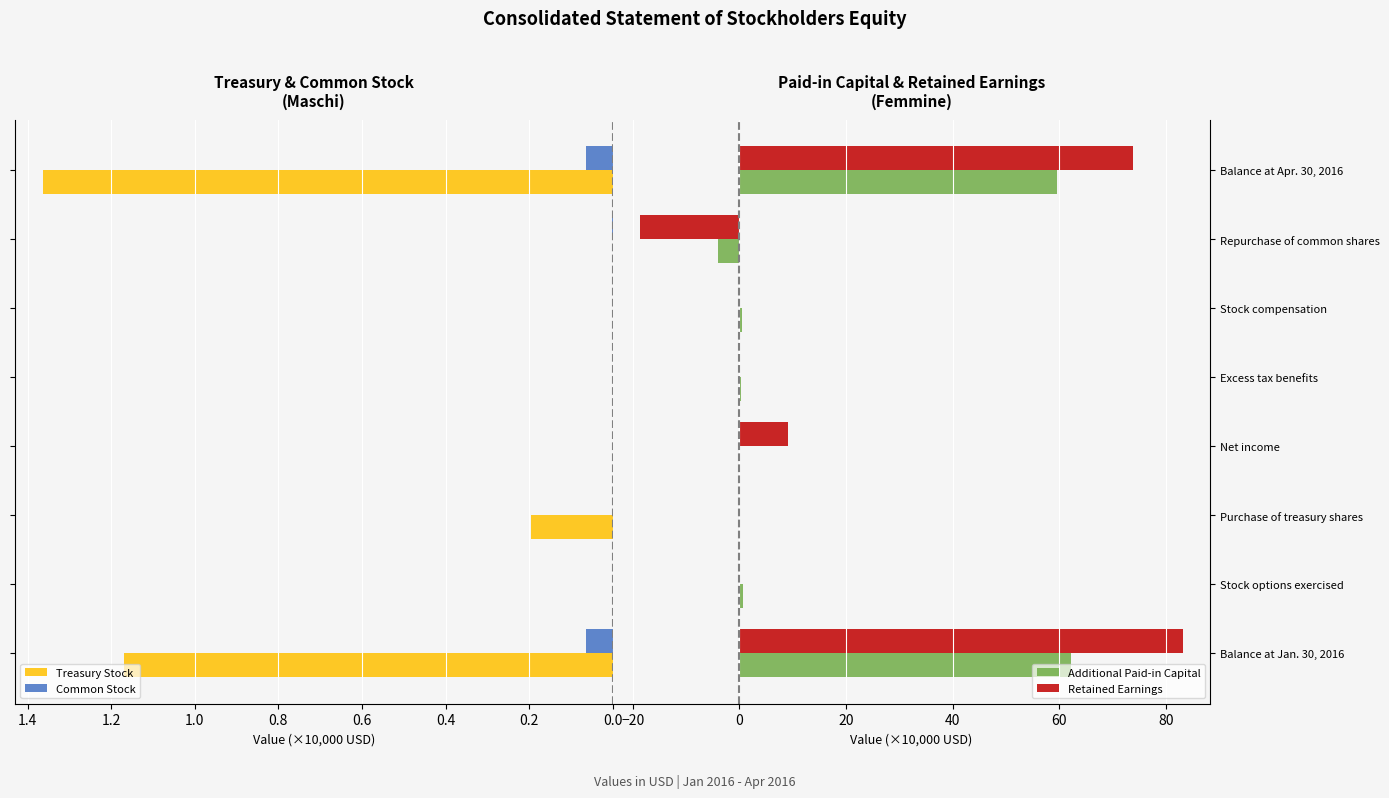

What is the highest value of the Retained Earnings series?

83.2